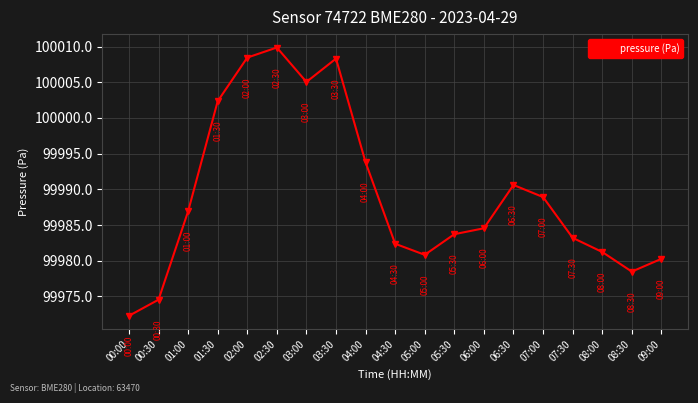

Does the chart have visible grid lines?

Yes